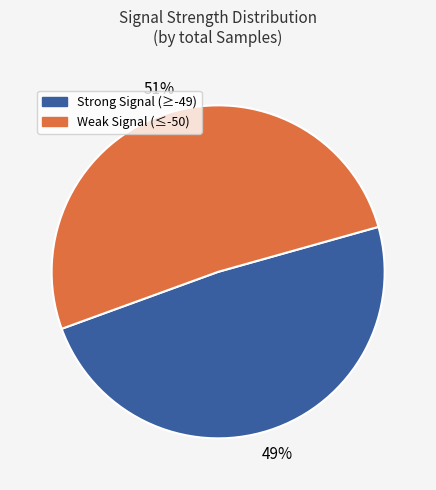

Does any single category account for the majority?

Yes